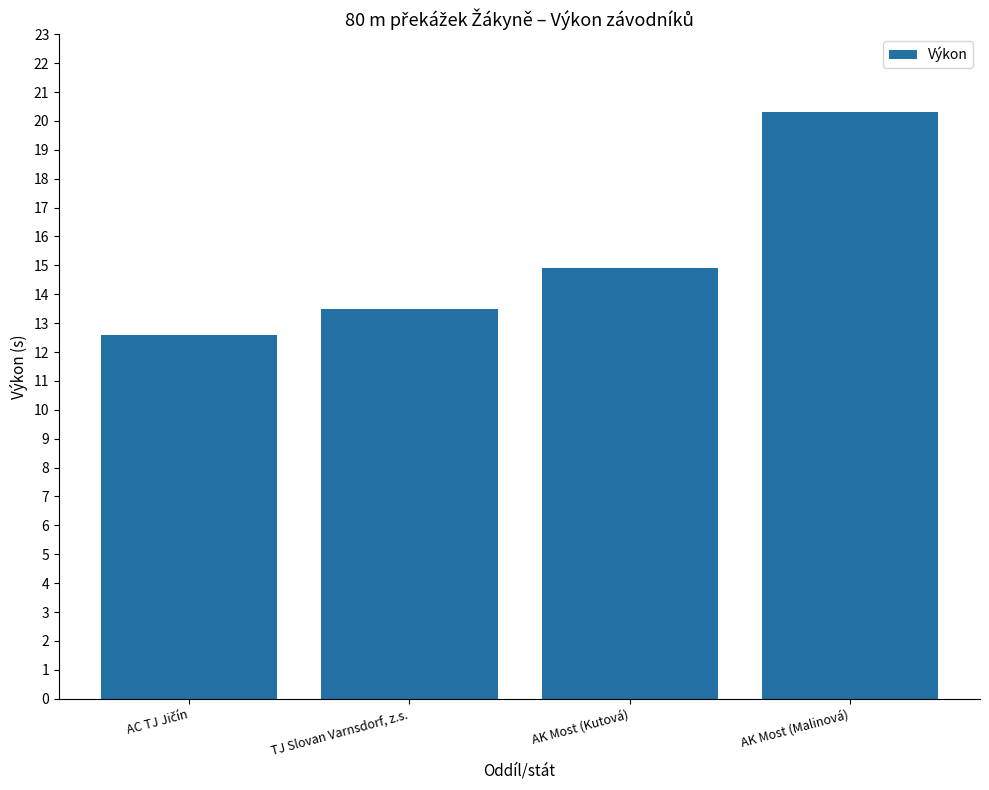

Where is the data nearest to the value 16?

AK Most (Kutová)